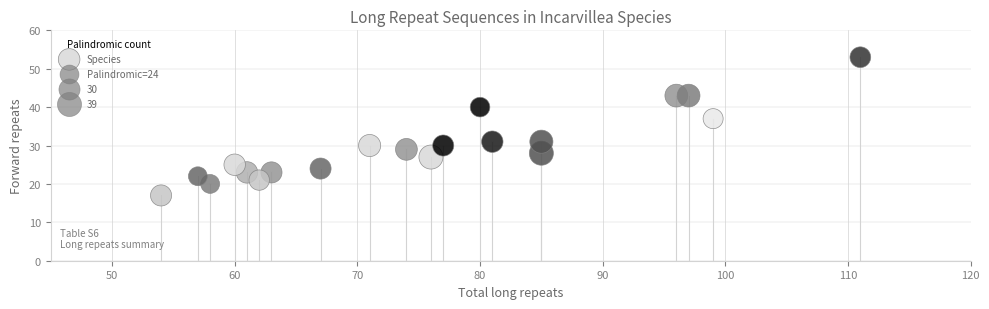

What Y value in the scatter plot is closest to 35?

37